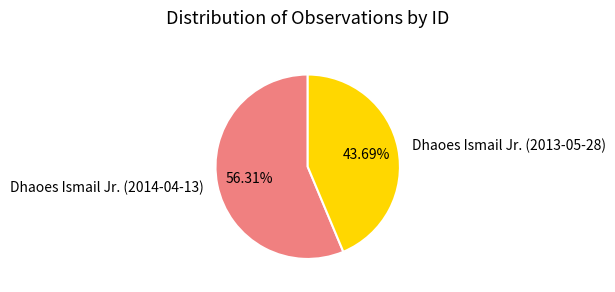

How many slices are in this pie chart?

2